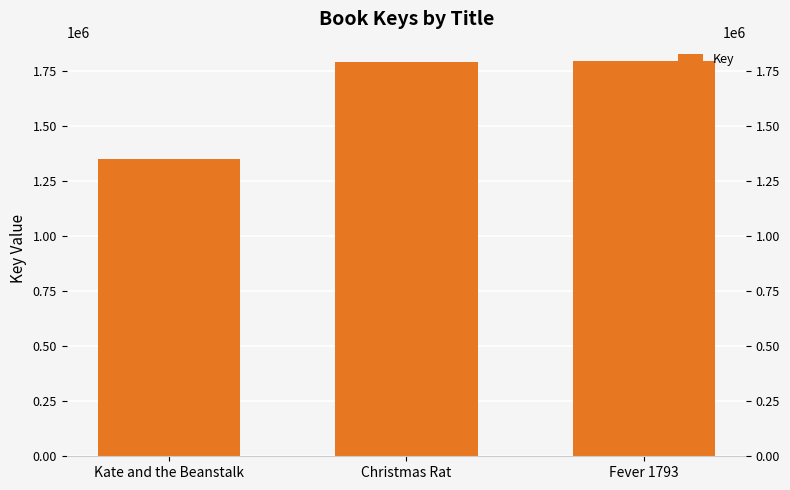

What is the maximum value shown in the chart?

1791910